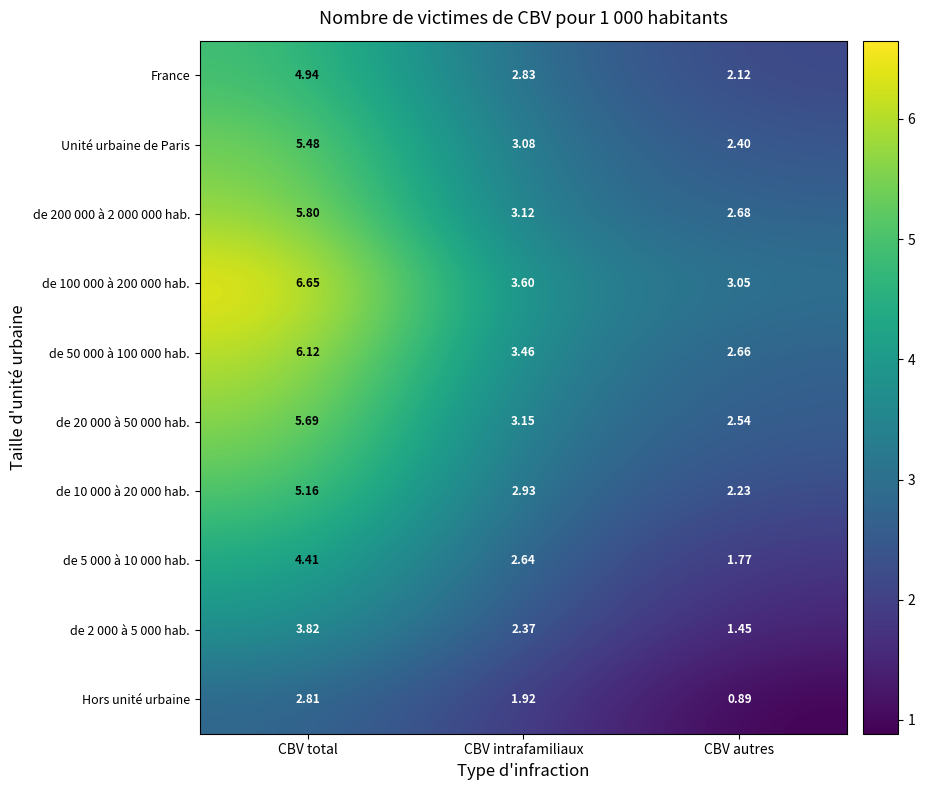

List the labels in order of de 20 000 à 50 000 hab. value, smallest first.

CBV autres, CBV intrafamiliaux, CBV total